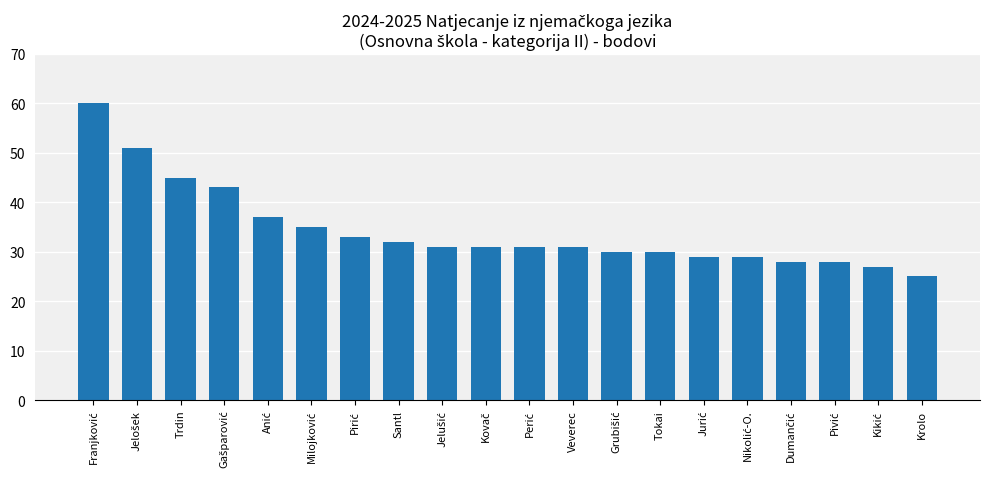

What is the greatest value displayed?

60